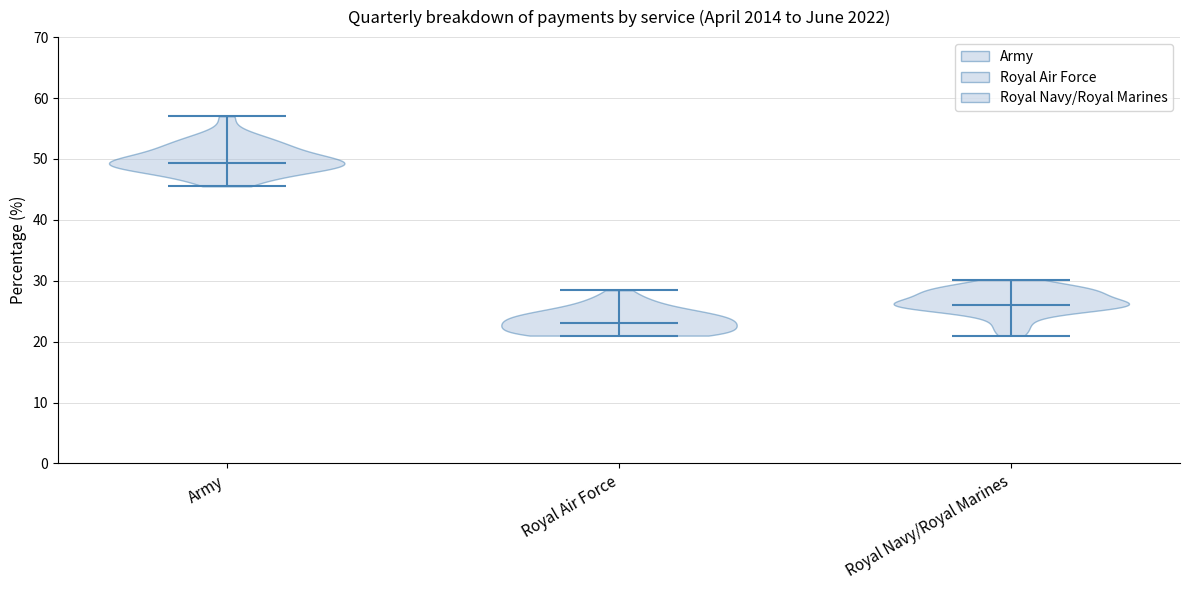

Reading left to right, read every violin against the y-axis: where its median line is, and the lowest and highest points it reaches. The values are not printed on the chart, so give them approximately, as read against the axis.

Army: median line 49, lowest point 45, highest point 57
Royal Air Force: median line 23, lowest point 21, highest point 28
Royal Navy/Royal Marines: median line 26, lowest point 21, highest point 30